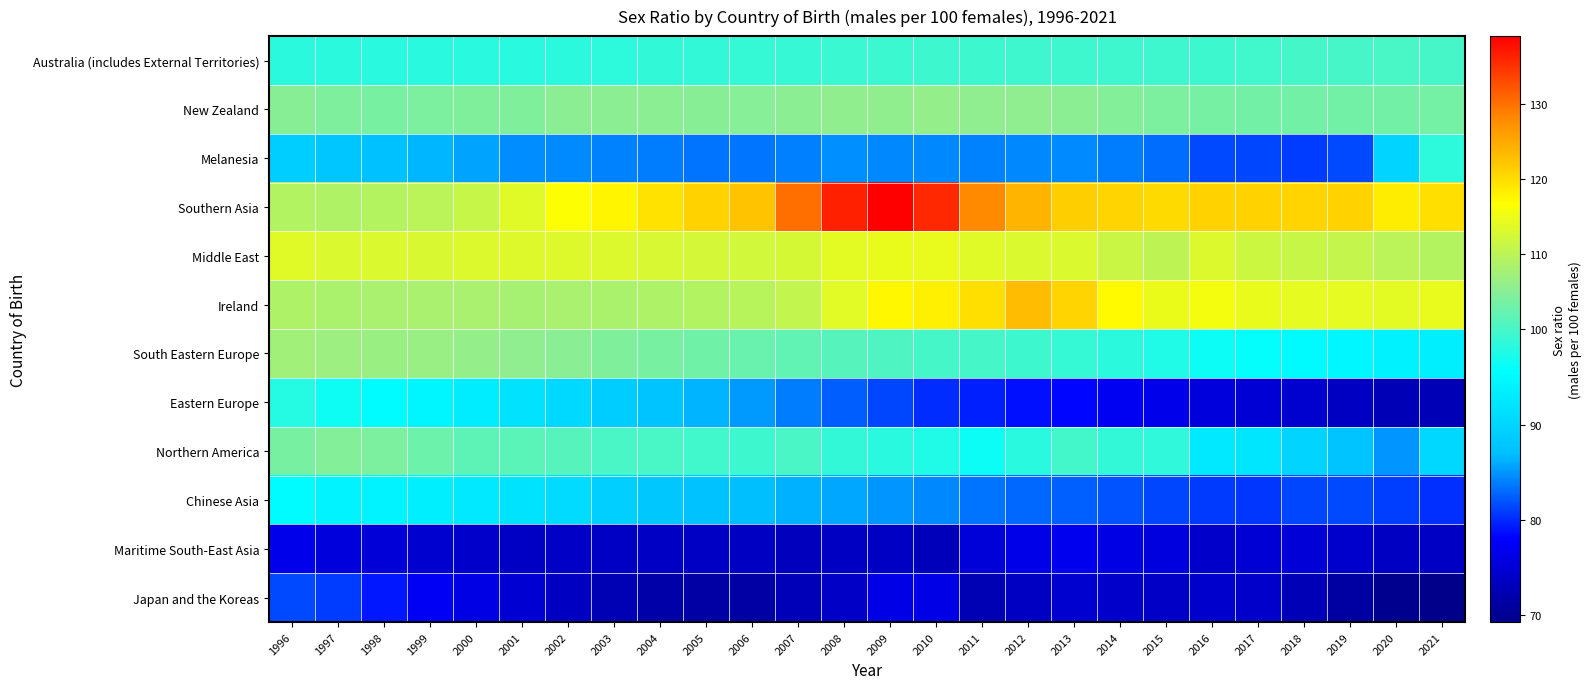

How many categories are shown in the chart?

26